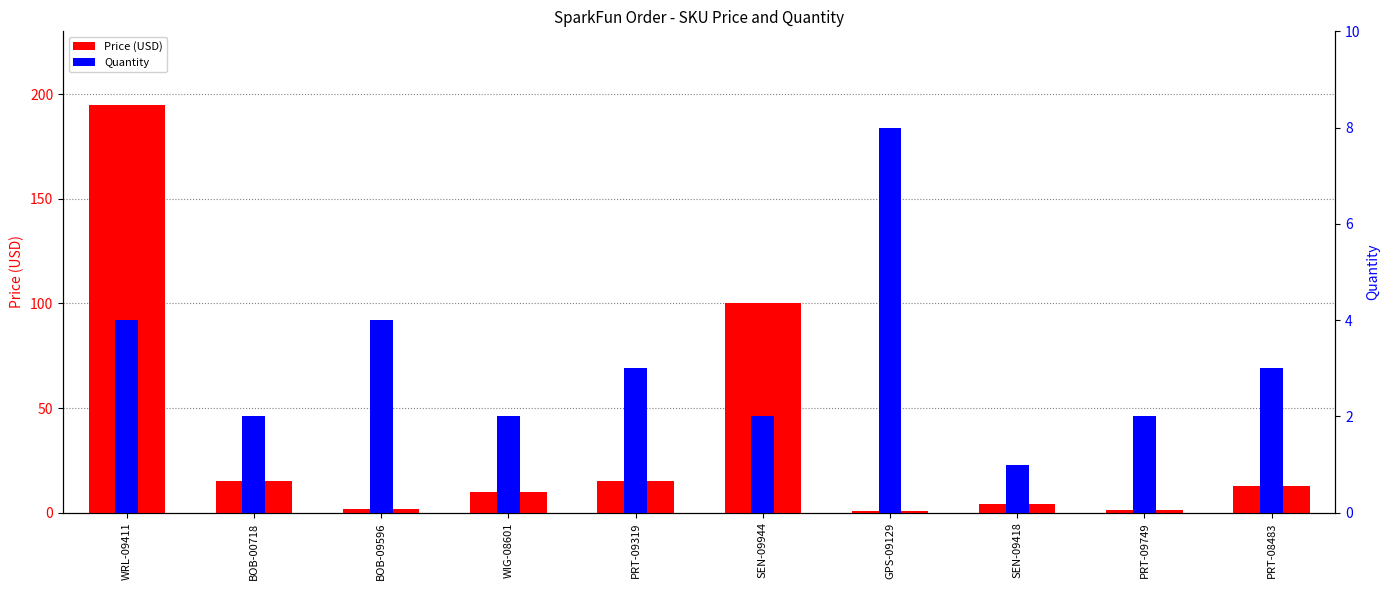

What is the total value across all series at WIG-08601?

11.9